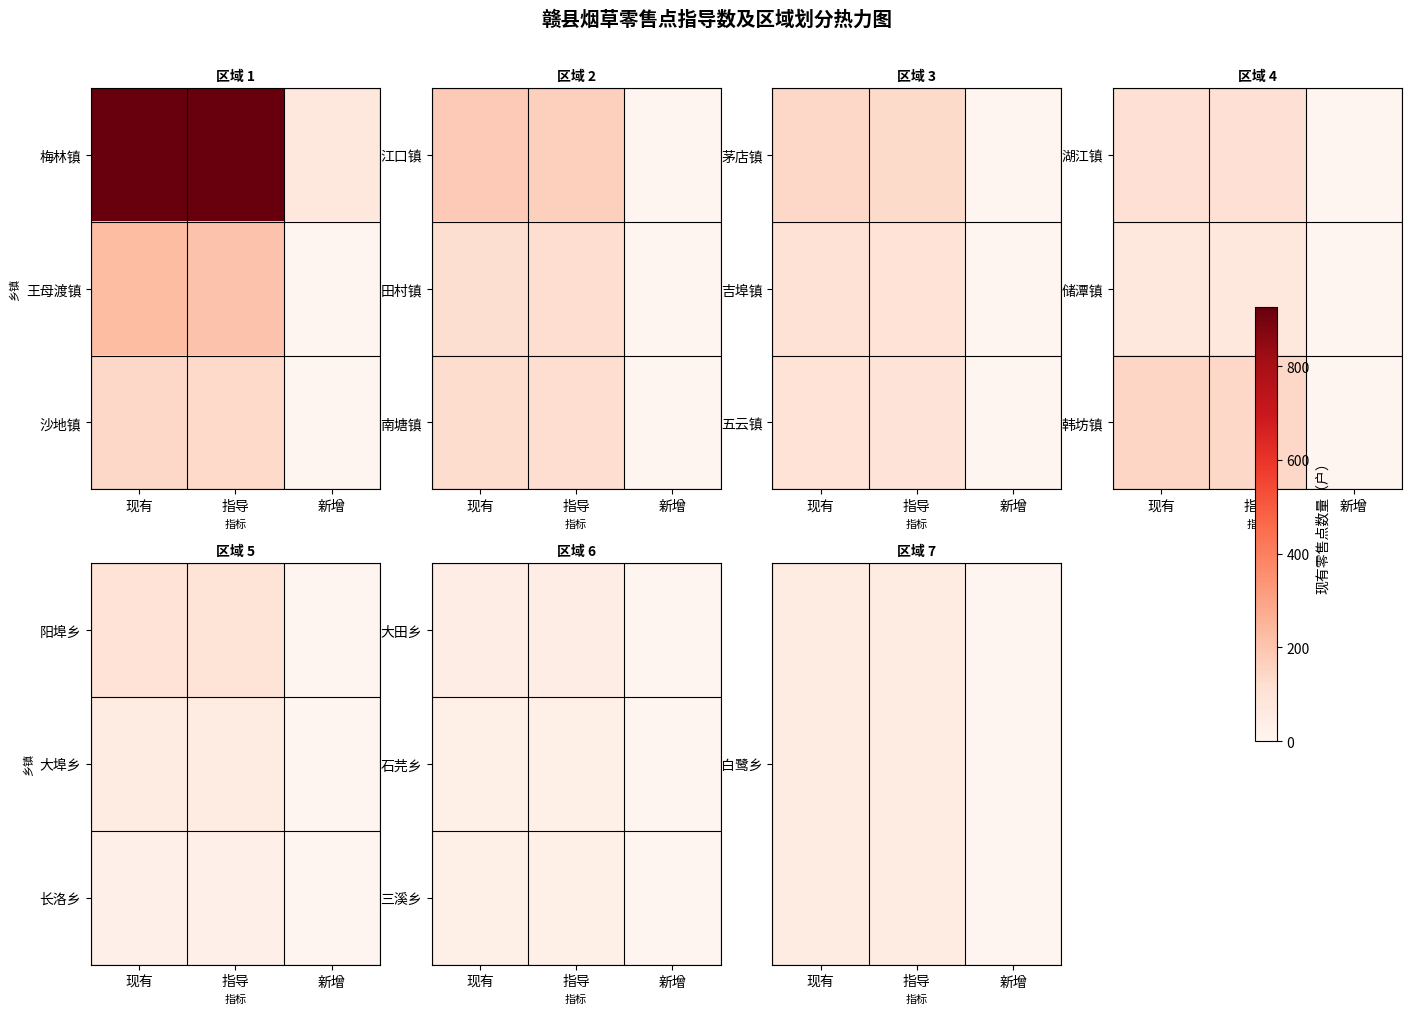

What is the total value across all series at 现有?

119